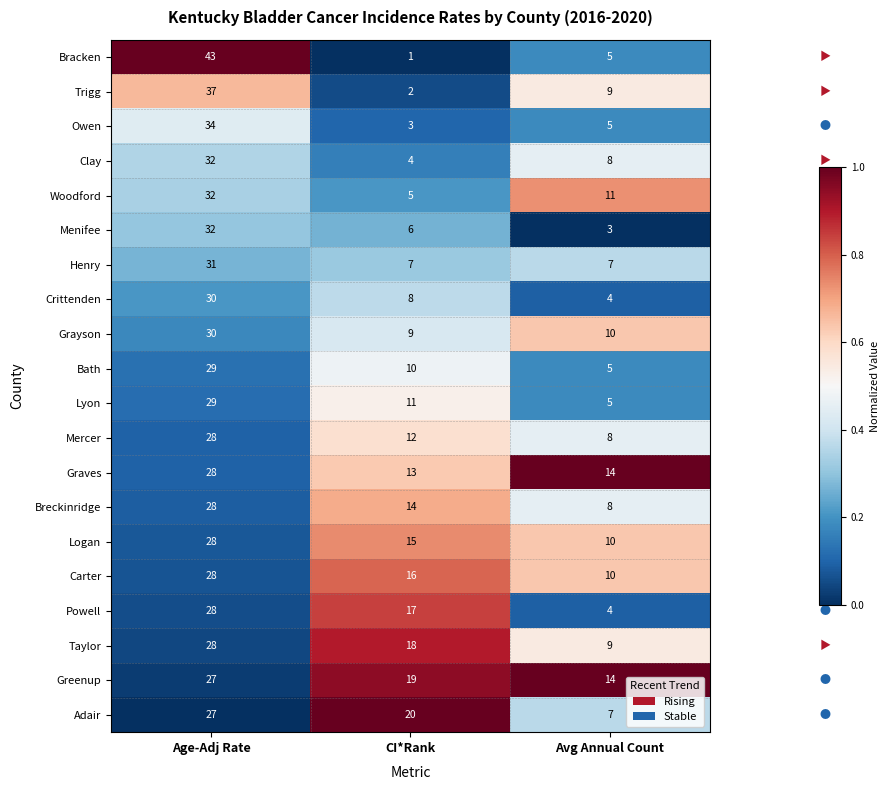

How many data points does each series have?

3